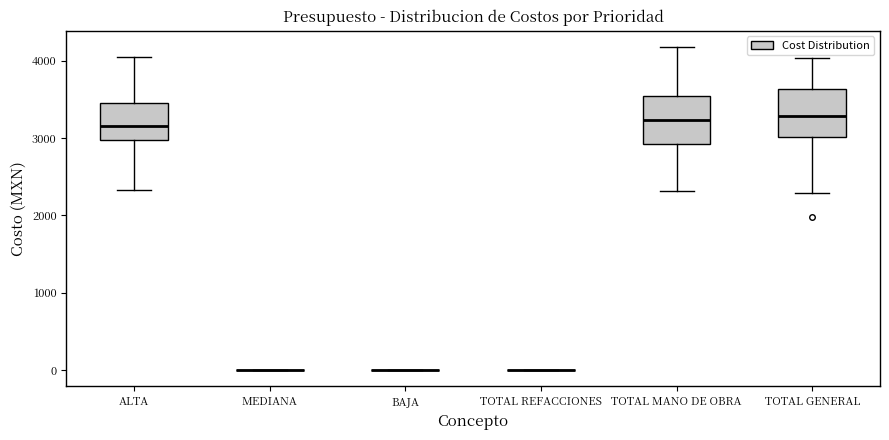

Reading left to right, read every box against the y-axis: the position of its median line, the range the box covers, and the ends of its whiskers. The values are not printed on the chart, so give them approximately, as read against the axis.

ALTA: median 3200, box 3000 to 3400, whiskers 2300 to 4000
MEDIANA: box collapsed to a line at 0, whiskers 0 to 0
BAJA: box collapsed to a line at 0, whiskers 0 to 0
TOTAL REFACCIONES: box collapsed to a line at 0, whiskers 0 to 0
TOTAL MANO DE OBRA: median 3200, box 2900 to 3500, whiskers 2300 to 4200
TOTAL GENERAL: median 3300, box 3000 to 3600, whiskers 2300 to 4000